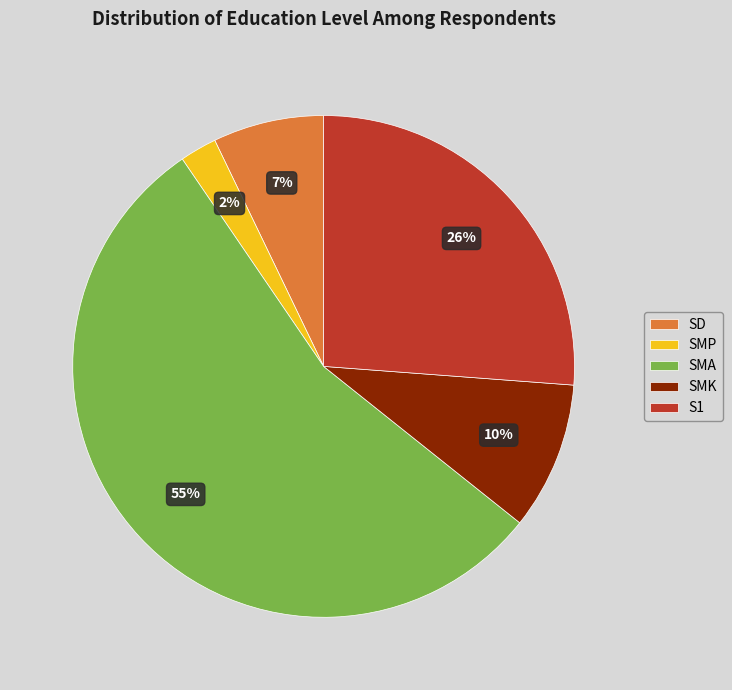

How many segments does this pie chart have?

5